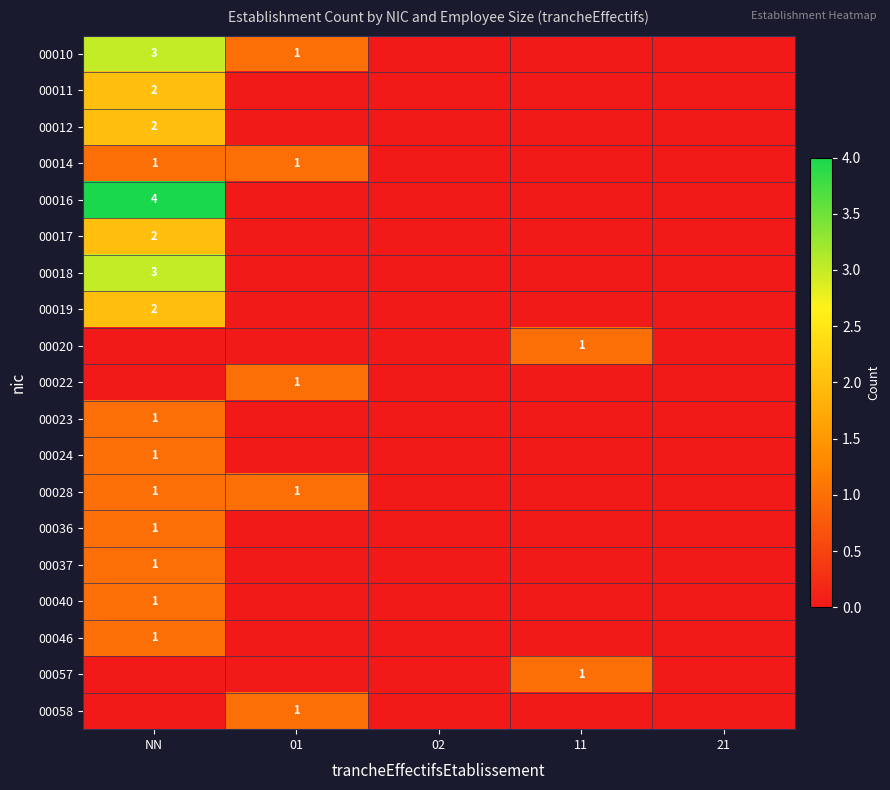

The 00019 series shows 1 at NN. True or false?

False